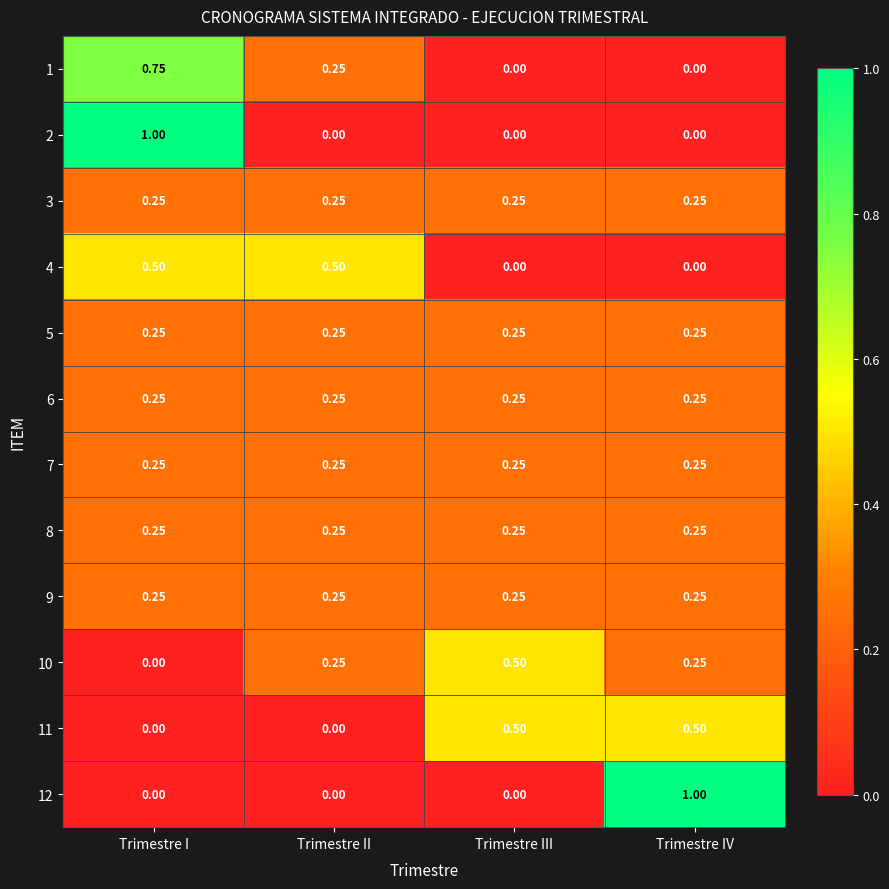

Is the value of 6 at Trimestre III greater than the value of 10 at Trimestre I?

Yes